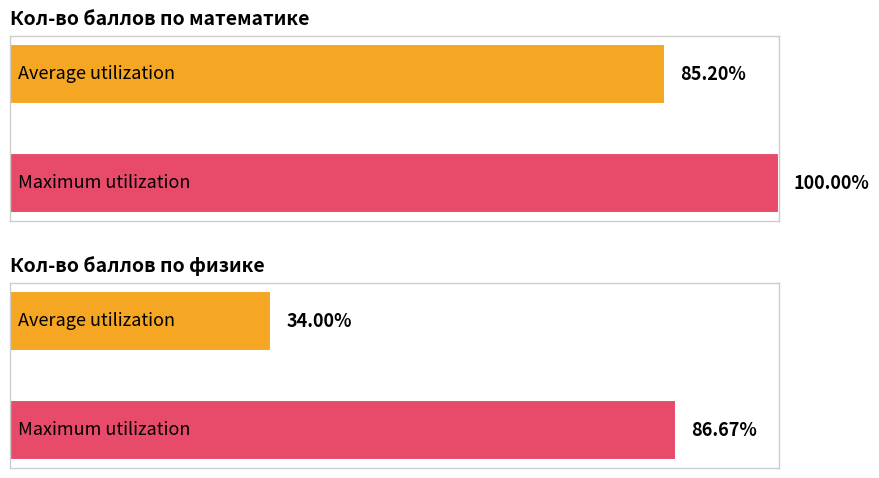

Between Амелина Дарья and Лаисцева Милена, which series saw the biggest shift?

Кол-во баллов по физике